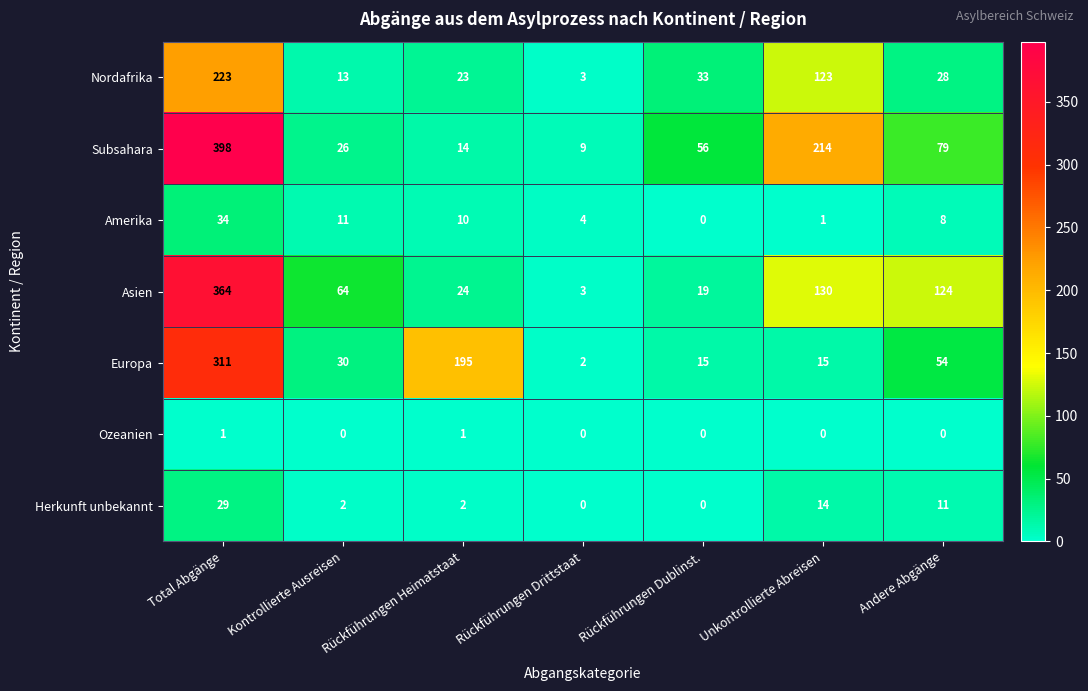

Count the number of data series in this chart.

7